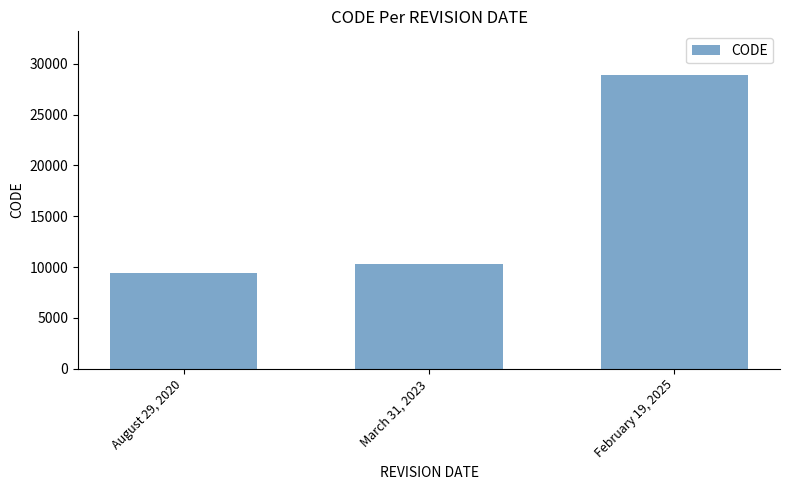

What is the value of the 1st bar from the left?

9375